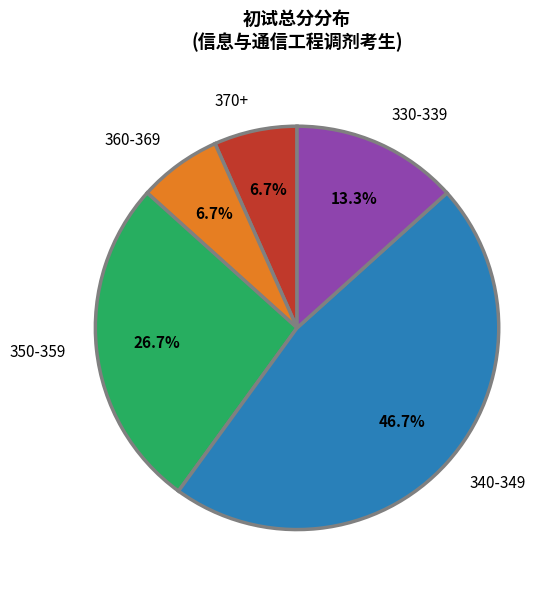

Is there a majority slice in this chart?

No